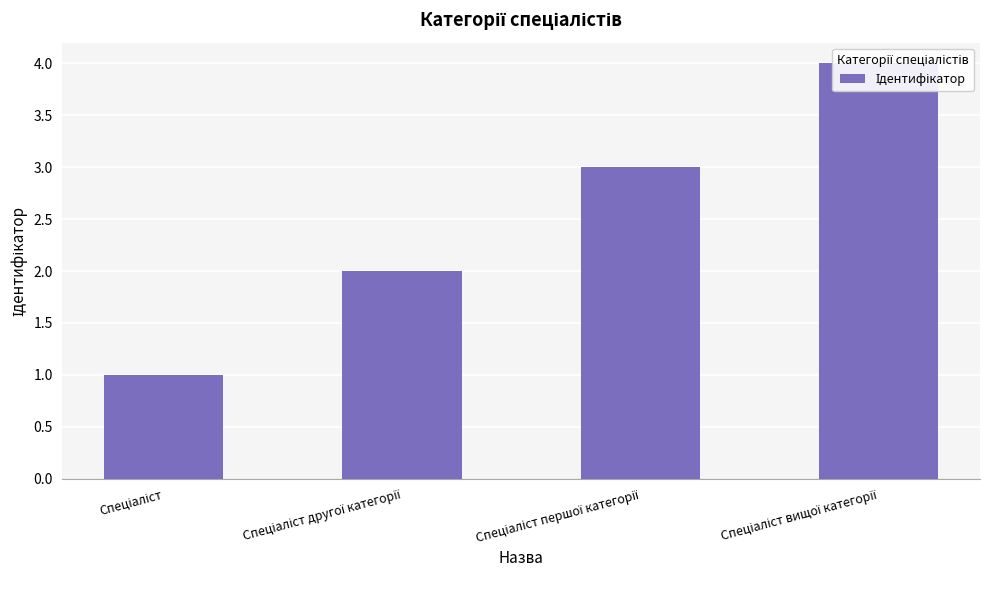

What is the greatest value displayed?

4